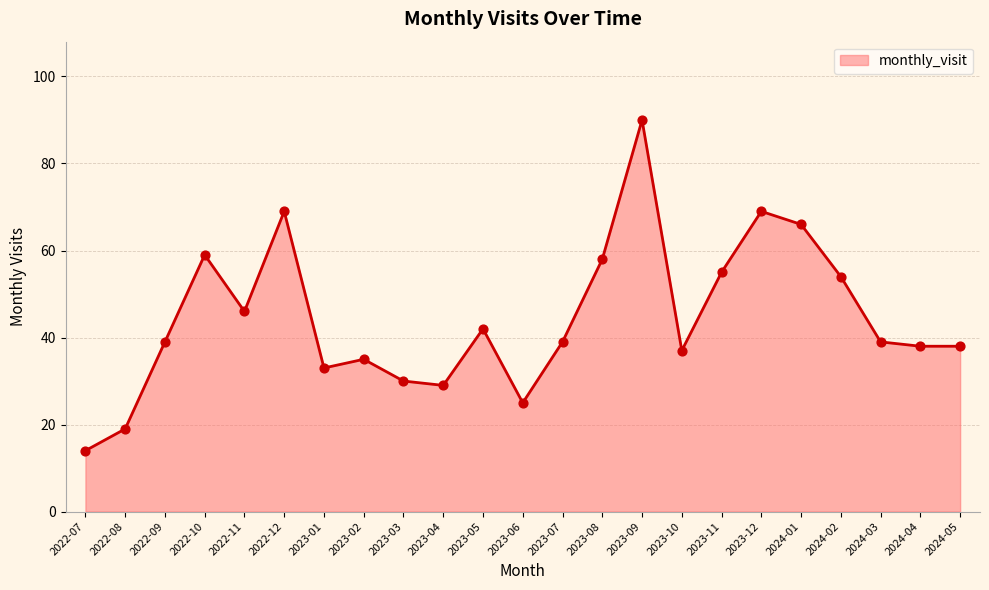

Between 2022-07 and 2022-08, which is larger?

2022-08